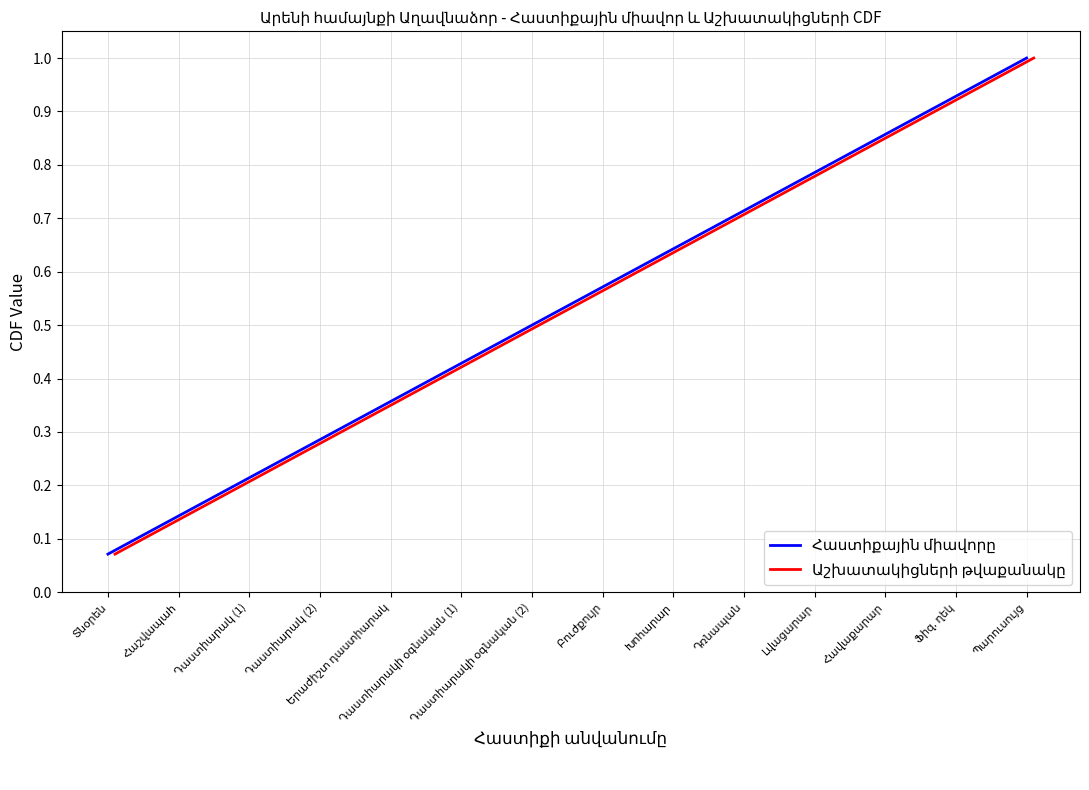

At how many categories does at least one series exceed 0?

14